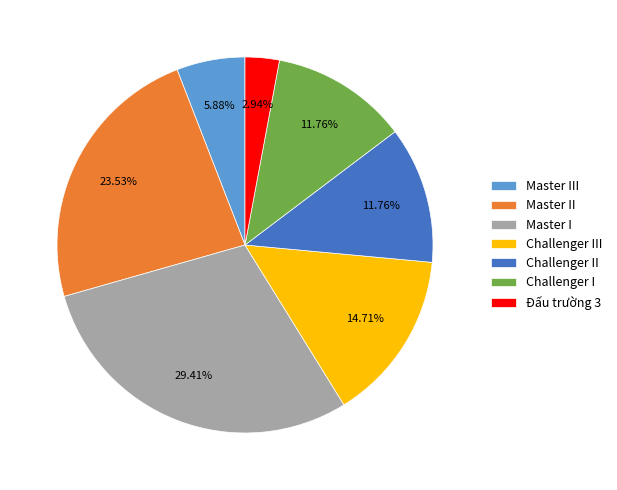

To the nearest percent, what is the average slice percentage?

14%